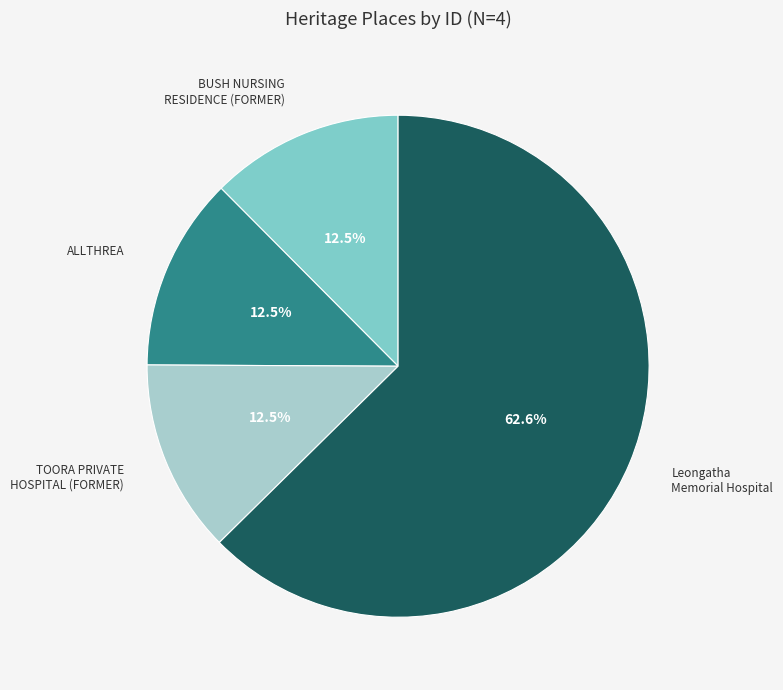

What percentage is NOT represented by BUSH NURSING RESIDENCE (FORMER)?

87.5%